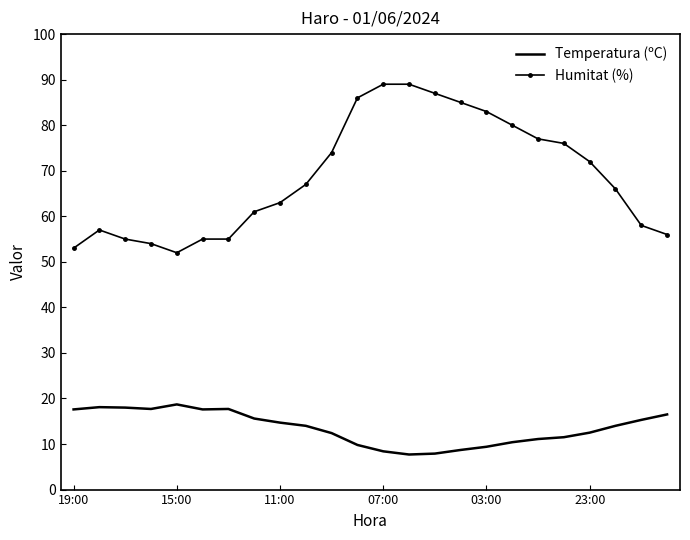

Which series has the widest spread of values?

Humitat (%)